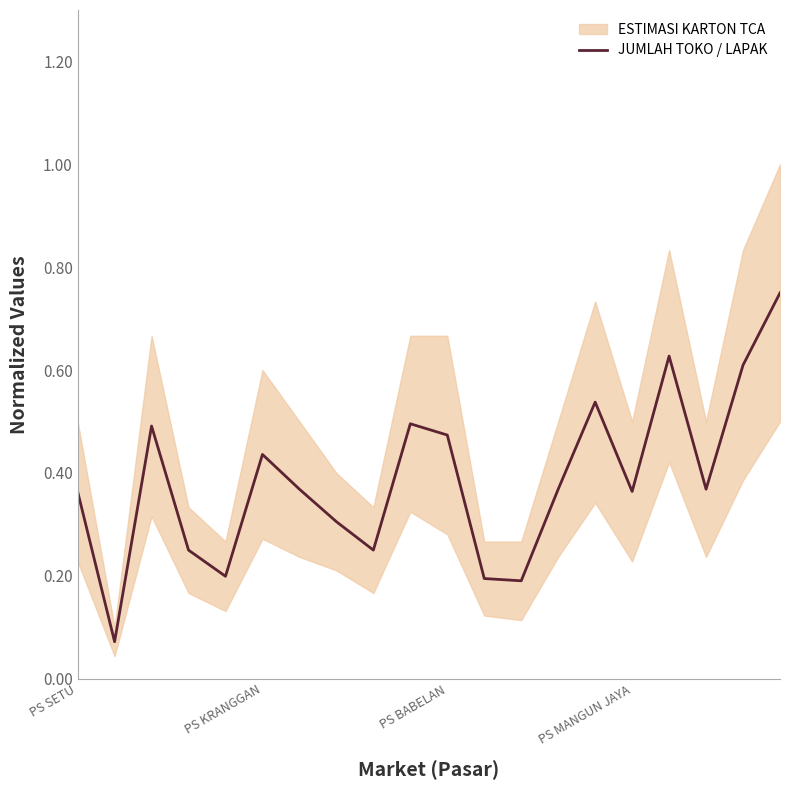

At which category does the chart reach its peak across all series?

19